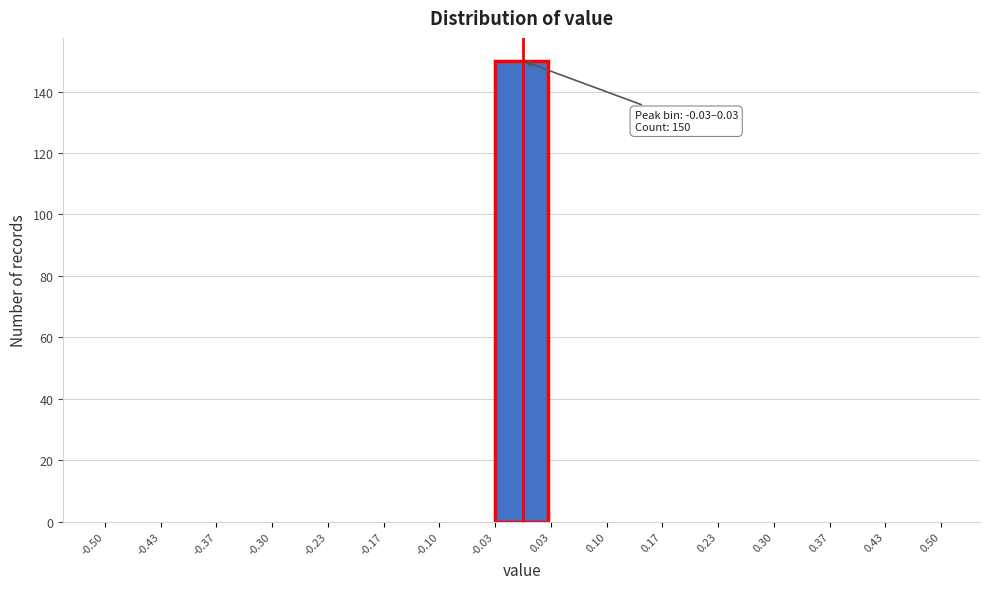

Which range on the x-axis has the tallest bar?

-0.03 to 0.03